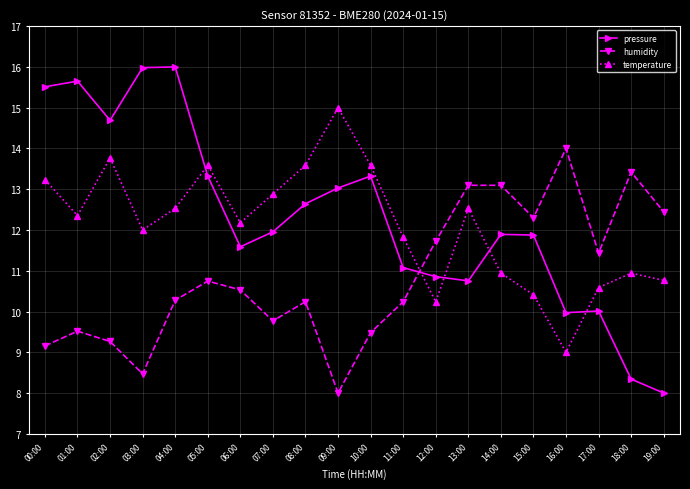

Is this an area chart (filled region under the line)?

No